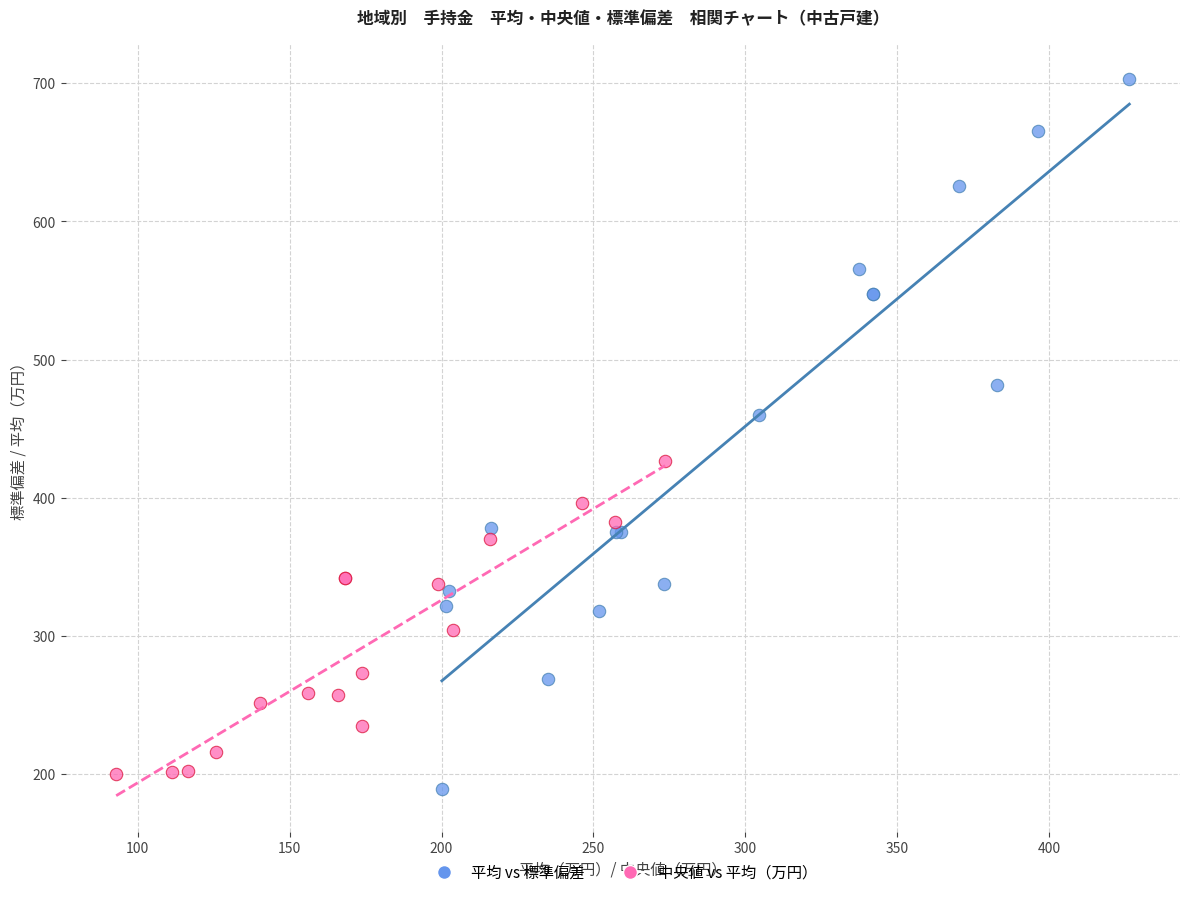

What are all the series names shown in the legend?

平均 vs 標準偏差, 中央値 vs 平均（万円）